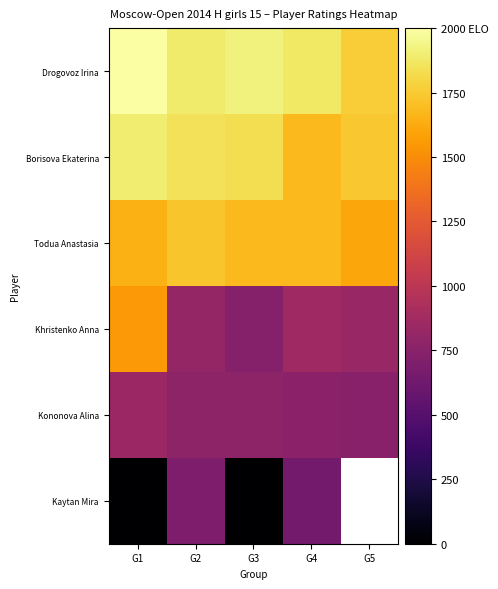

Rank the series by their maximum value, from highest to lowest.

Drogovoz Irina, Borisova Ekaterina, Todua Anastasia, Khristenko Anna, Kononova Alina, Kaytan Mira